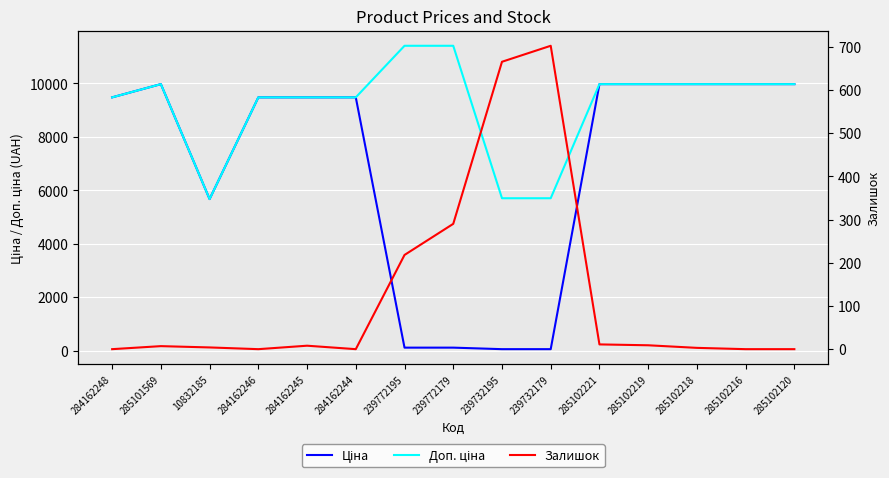

At which category is the sum across all series the highest?

285102221